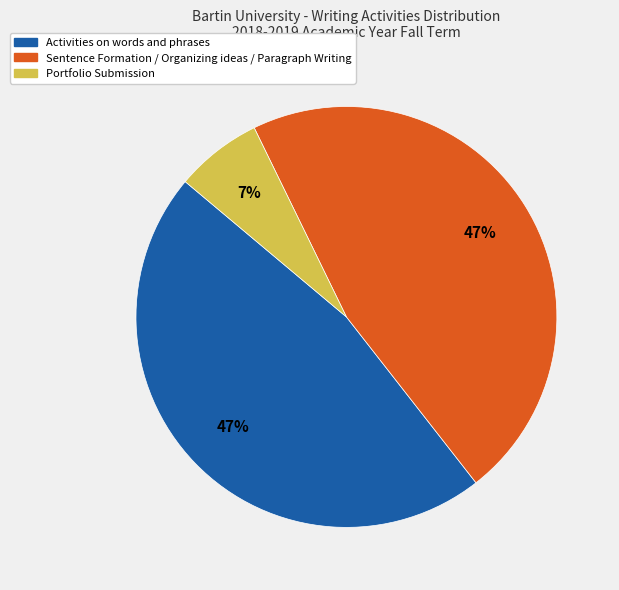

What percentage is the Sentence Formation / Organizing ideas / Paragraph Writing slice, to the nearest percent?

47%